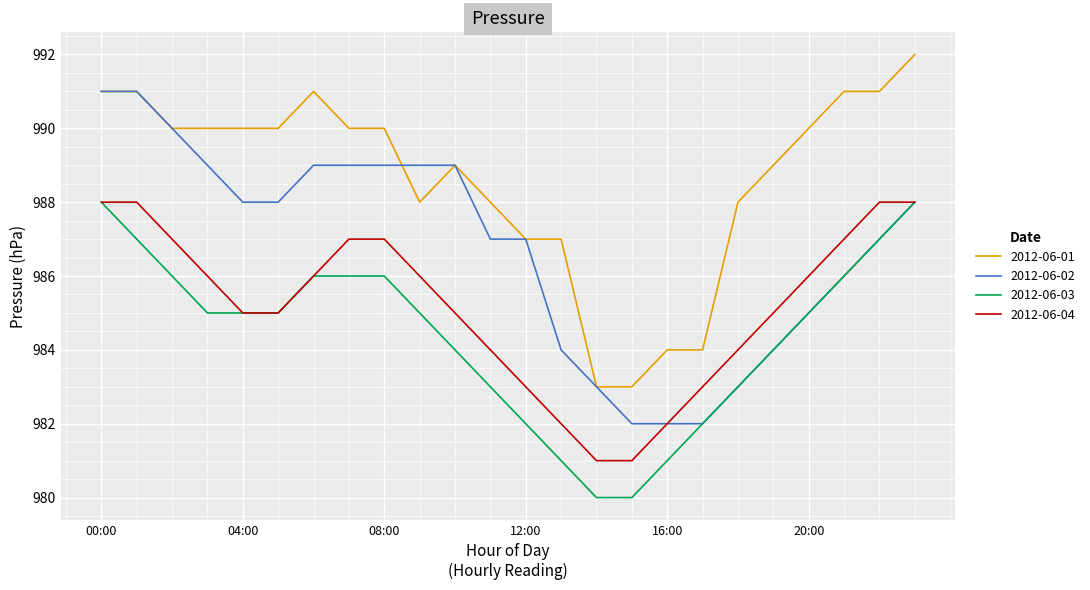

True or false: 2012-06-03 and 2012-06-01 cross at least once.

False